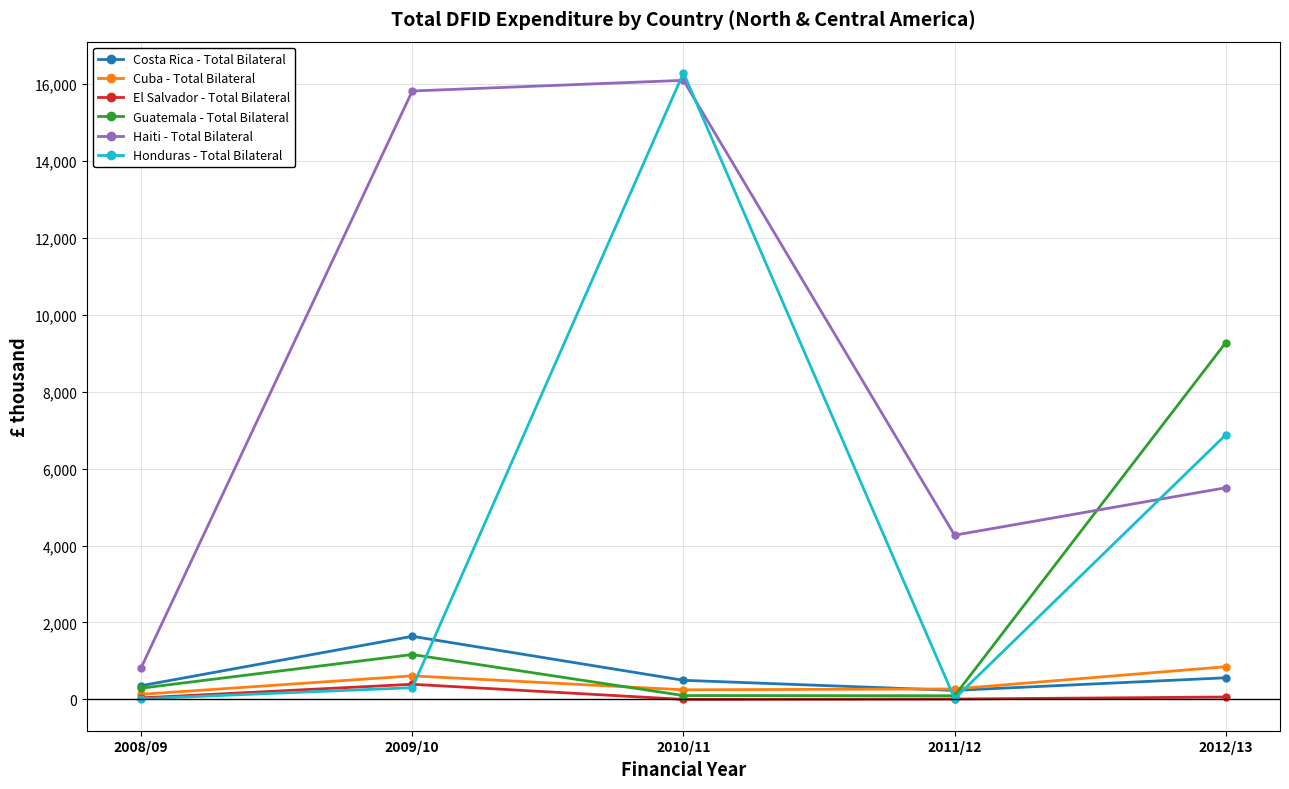

What is the maximum value shown in the chart?

16286.2